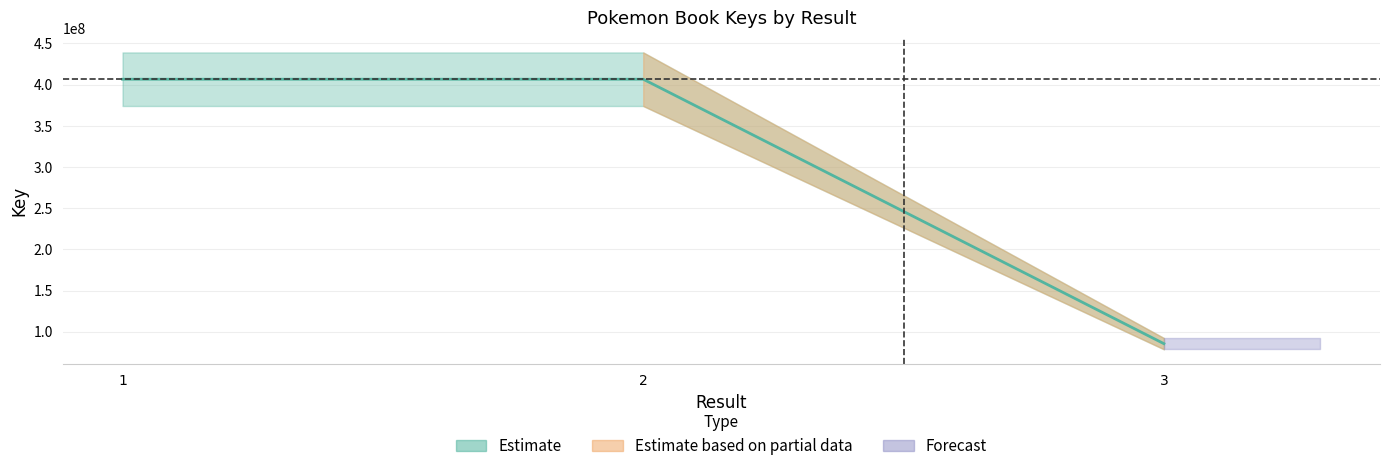

Which label corresponds to the smallest value in the chart?

3